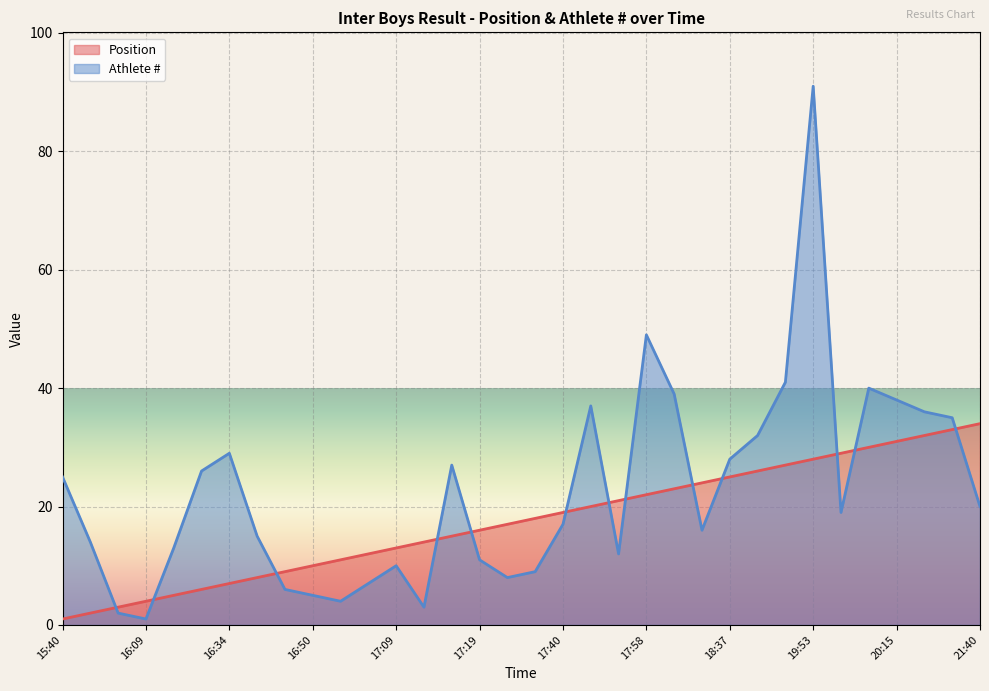

Is the value of Position at 16:09 greater than the value of Athlete # at 16:25?

No